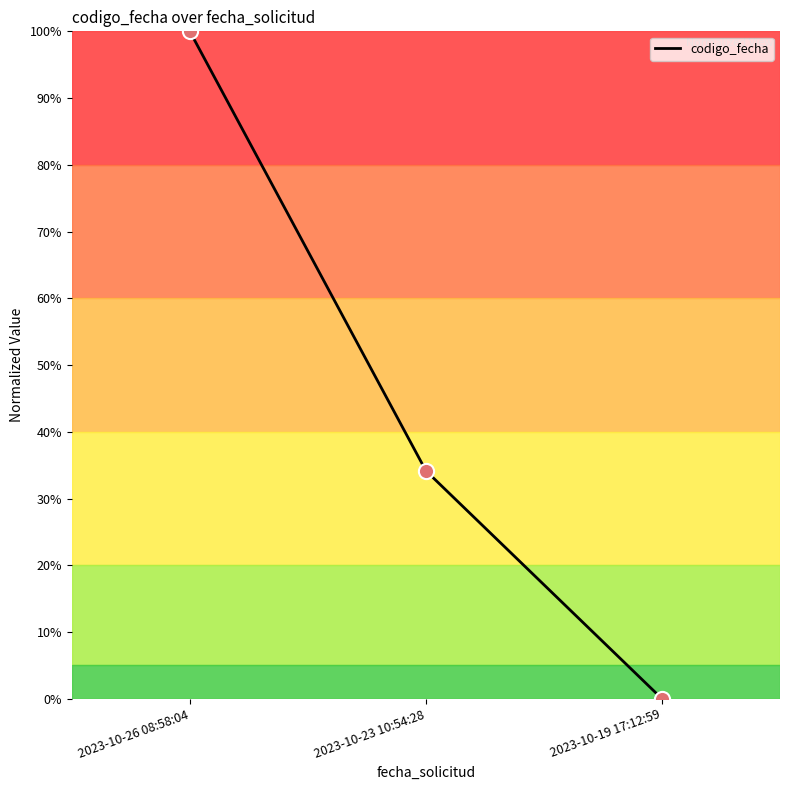

Between 2023-10-26 08:58:04 and 2023-10-19 17:12:59, which is larger?

2023-10-26 08:58:04